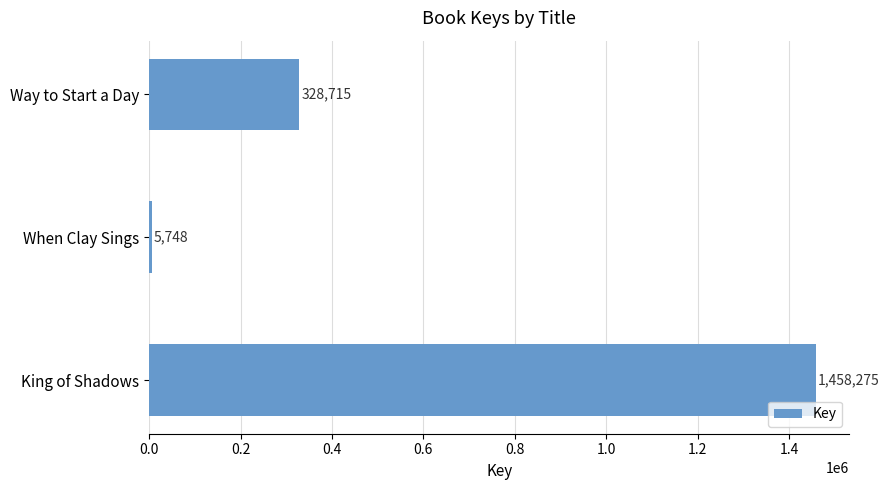

What is the greatest value displayed?

1458275